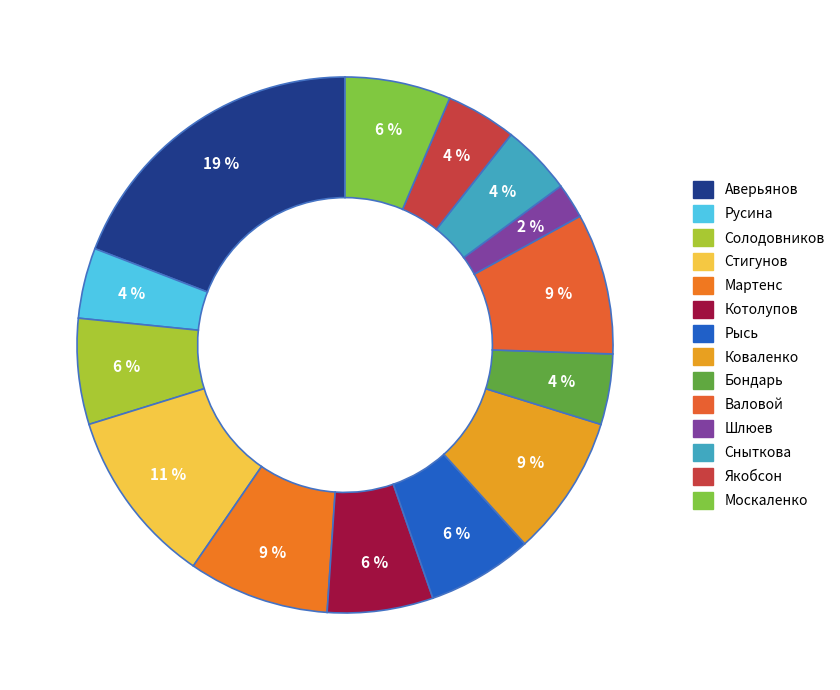

Which has a higher value, Сныткова or Котолупов?

Котолупов